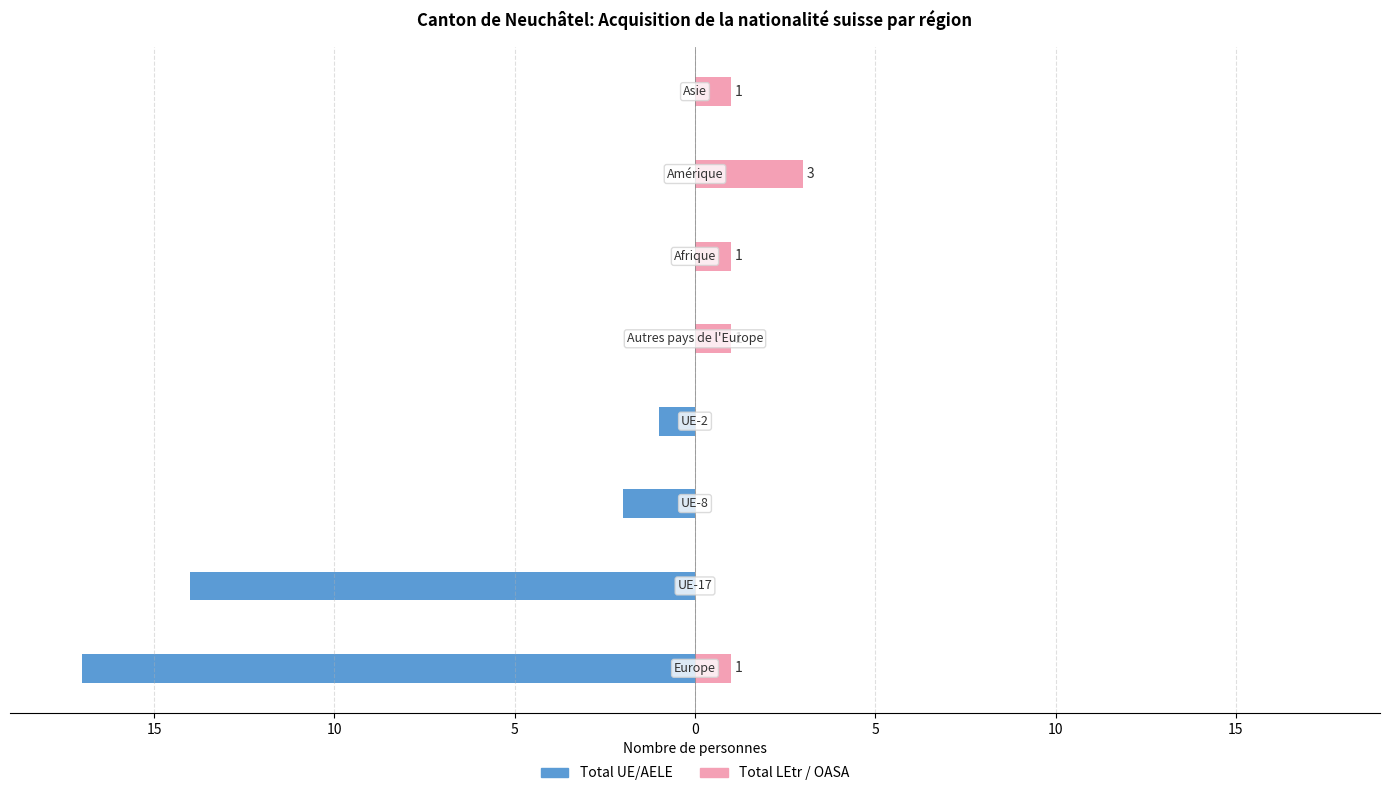

What are all the series names shown in the legend?

Total UE/AELE, Total LEtr / OASA